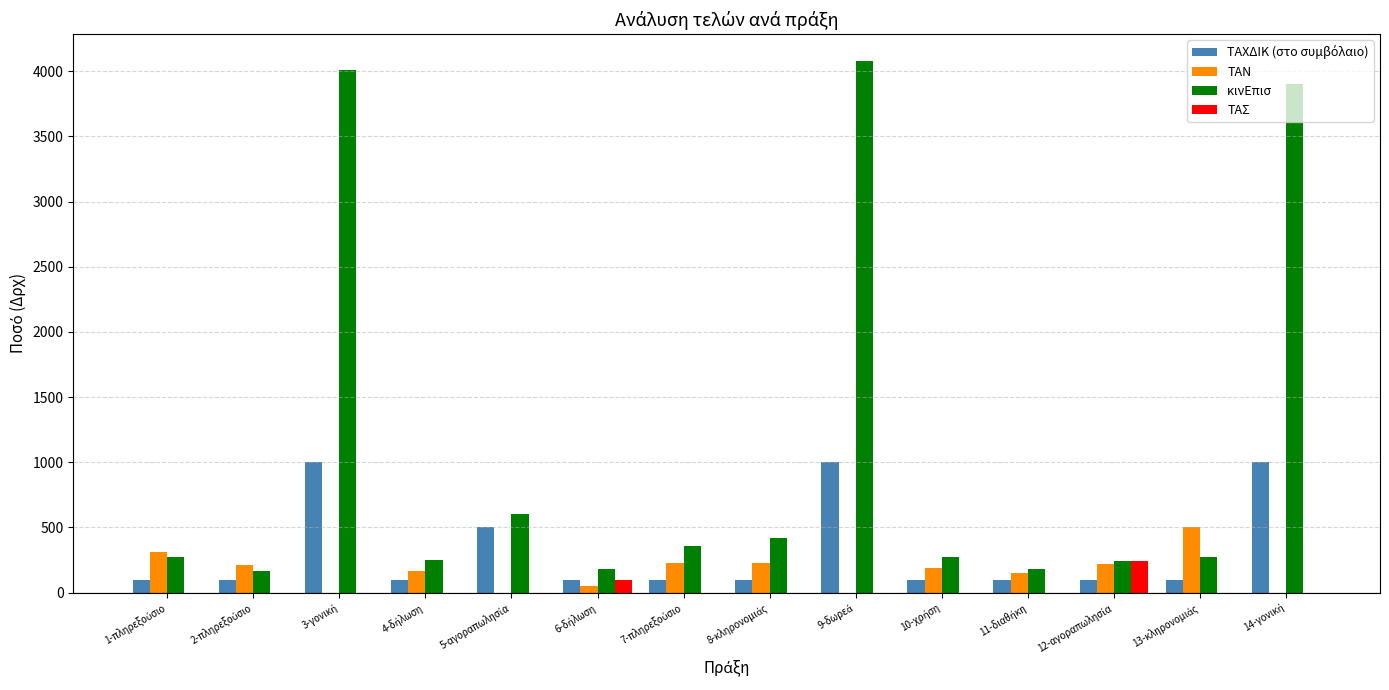

Which series has the largest total across all categories?

κινΕπισ